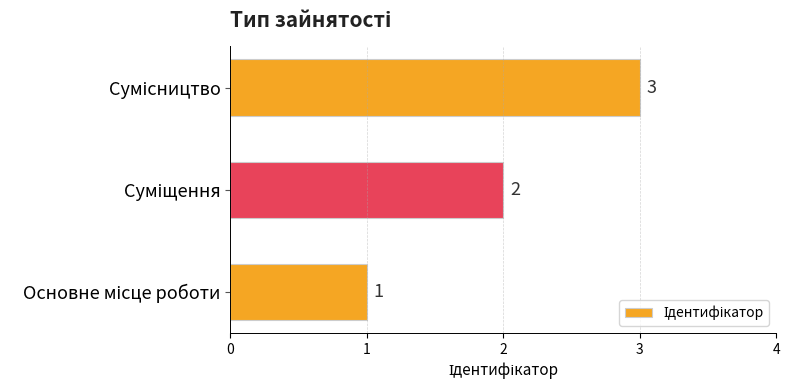

Count the values in the range 1 to 3.

3